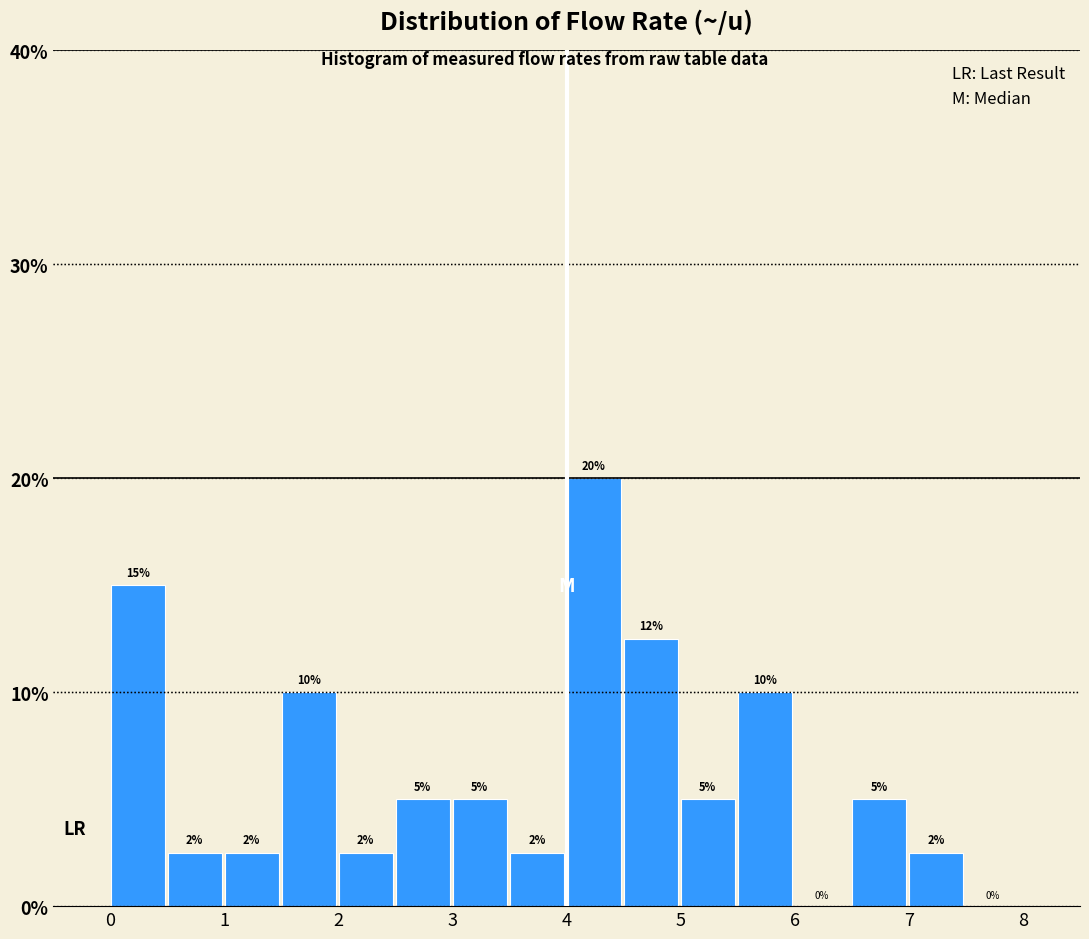

Which range on the x-axis has the tallest bar?

4.0 to 4.5